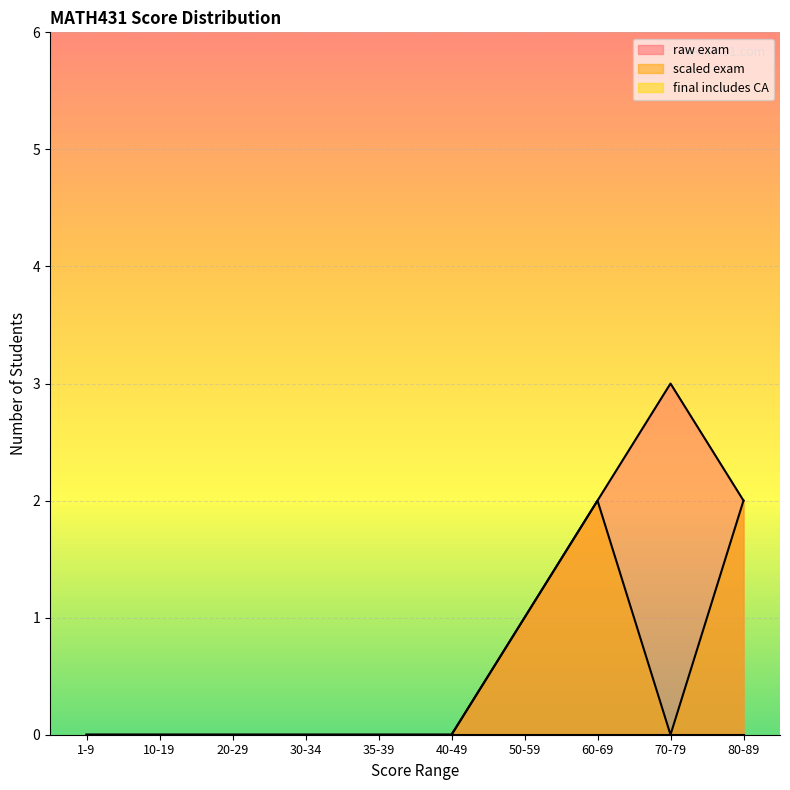

What is the sum of the scaled exam values at 80-89 and 40-49?

2